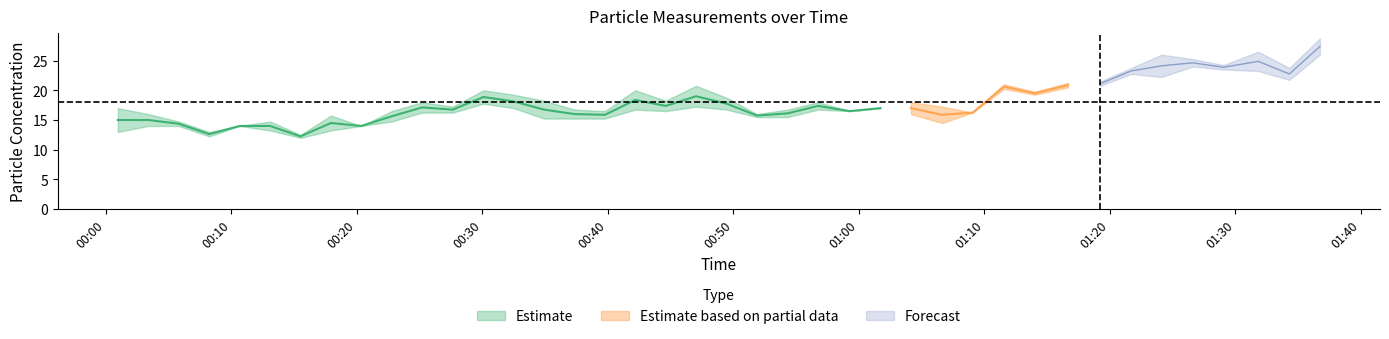

Where is the first local minimum for PMS_P1?

2021/09/05 00:08:14